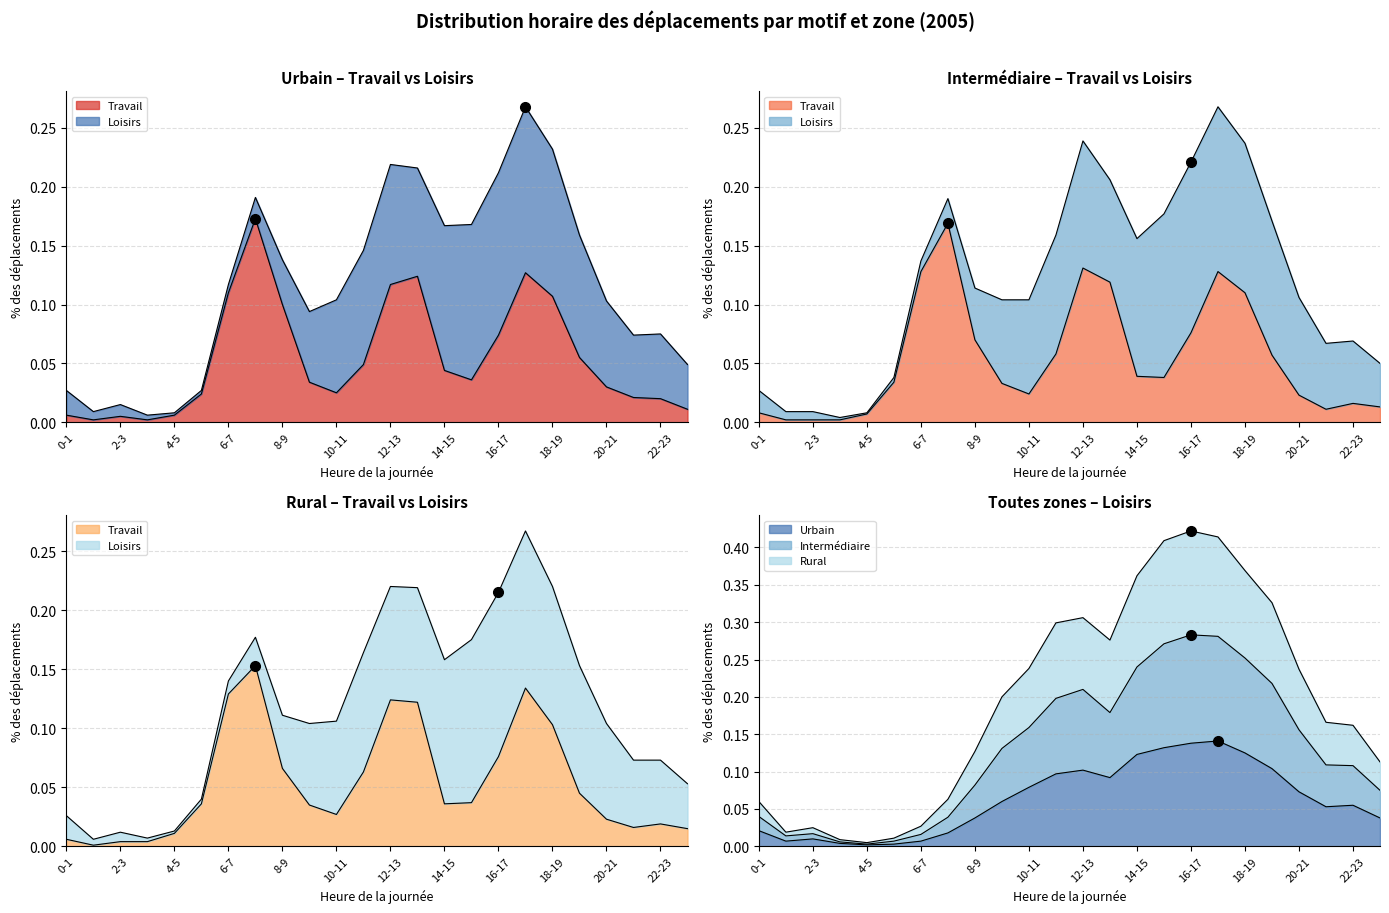

Which series has the largest total across all categories?

Rural_Loisirs